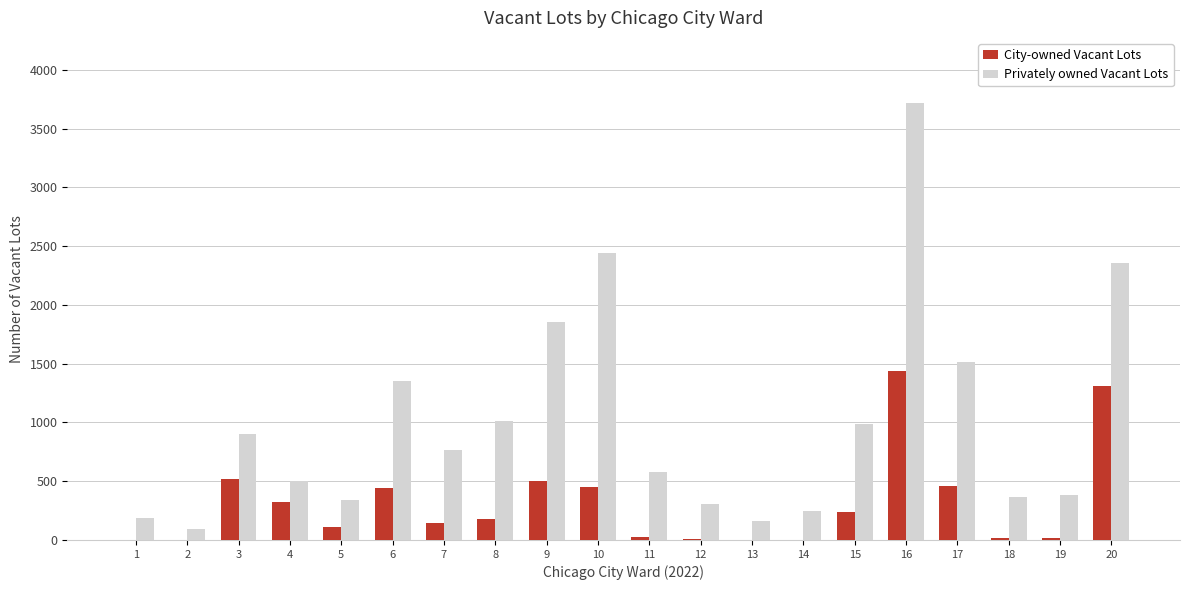

Which series changed the most between 5 and 14?

City-owned Vacant Lots